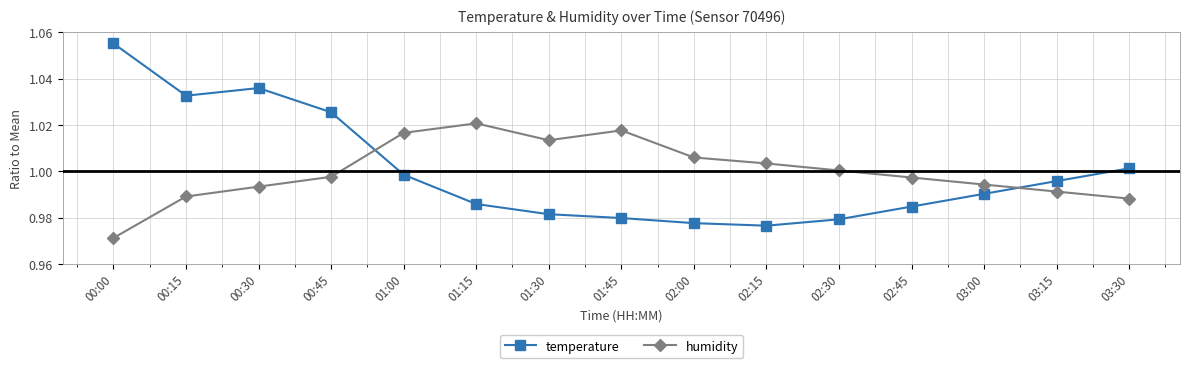

What is the total value across all series at 00:30?

2.0